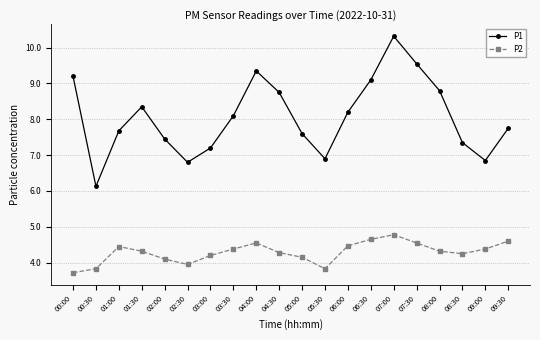

At 02:30, list the series in order from largest to smallest.

P1, P2